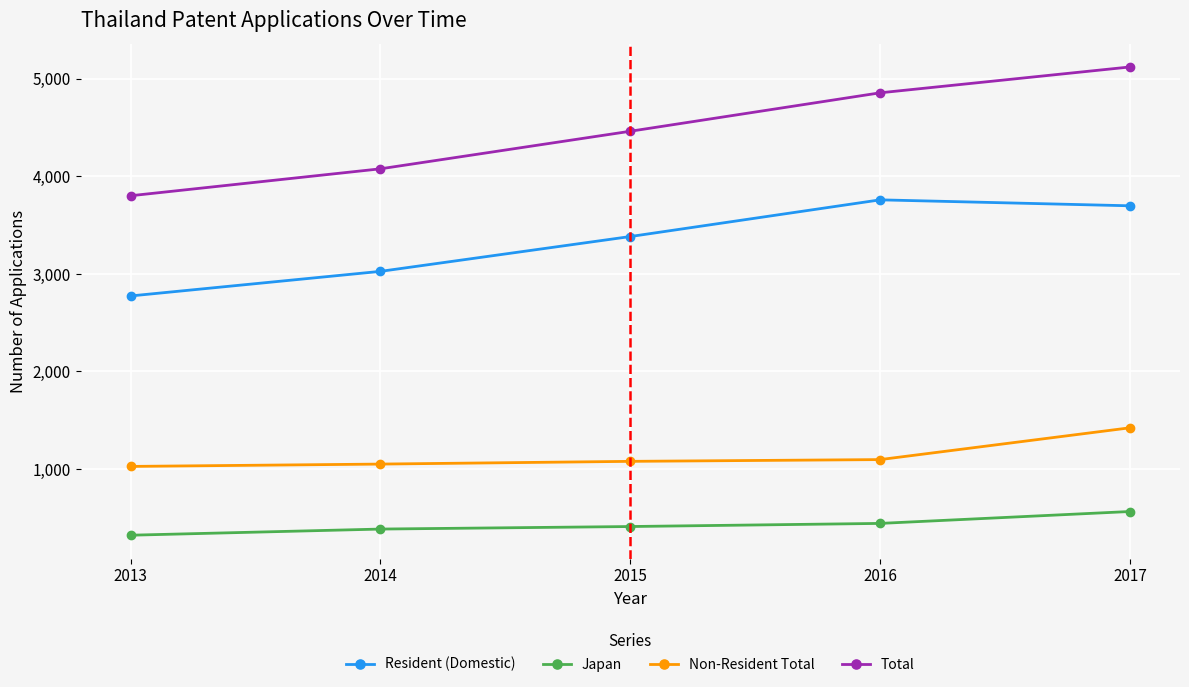

What is the average value of the Non-Resident Total series?

1135